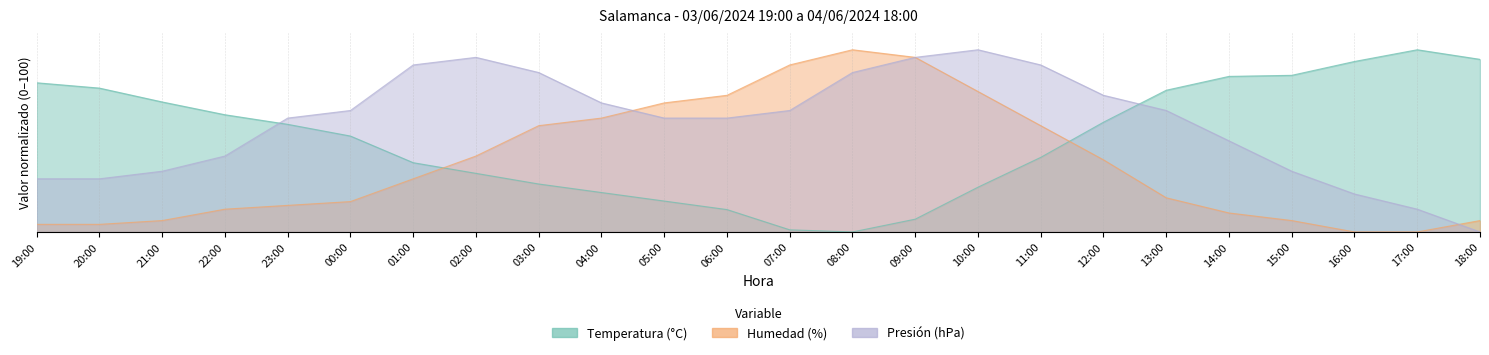

Read the Humedad (%) value at 08:00.

100.0